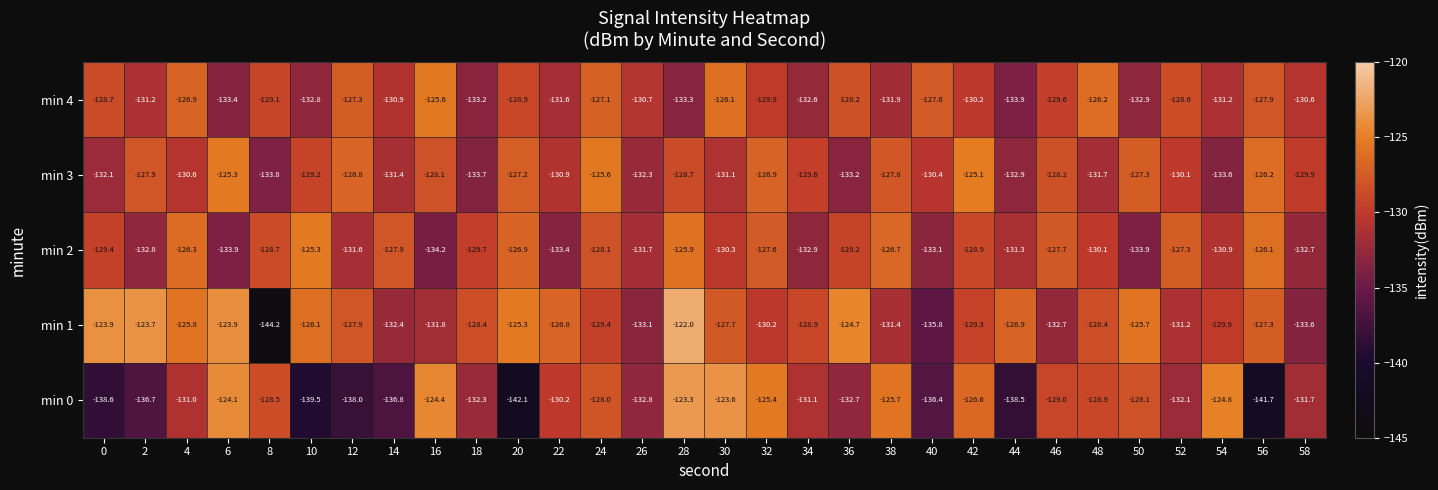

Rank the series at 6 from highest to lowest value.

min 1, min 0, min 3, min 4, min 2